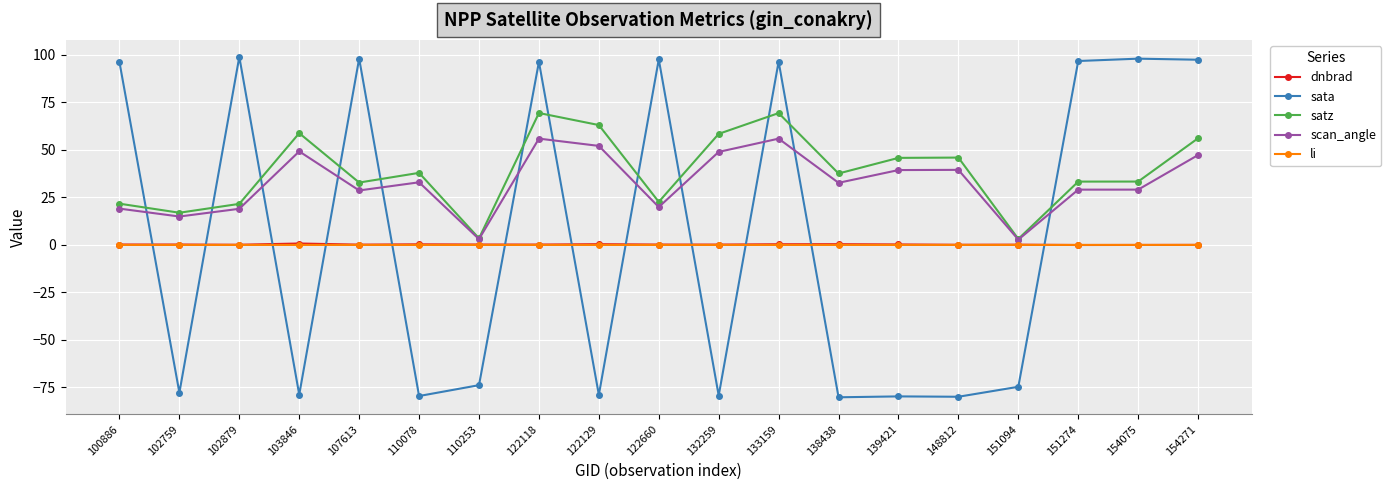

Which series changed the most between 103846 and 154075?

sata